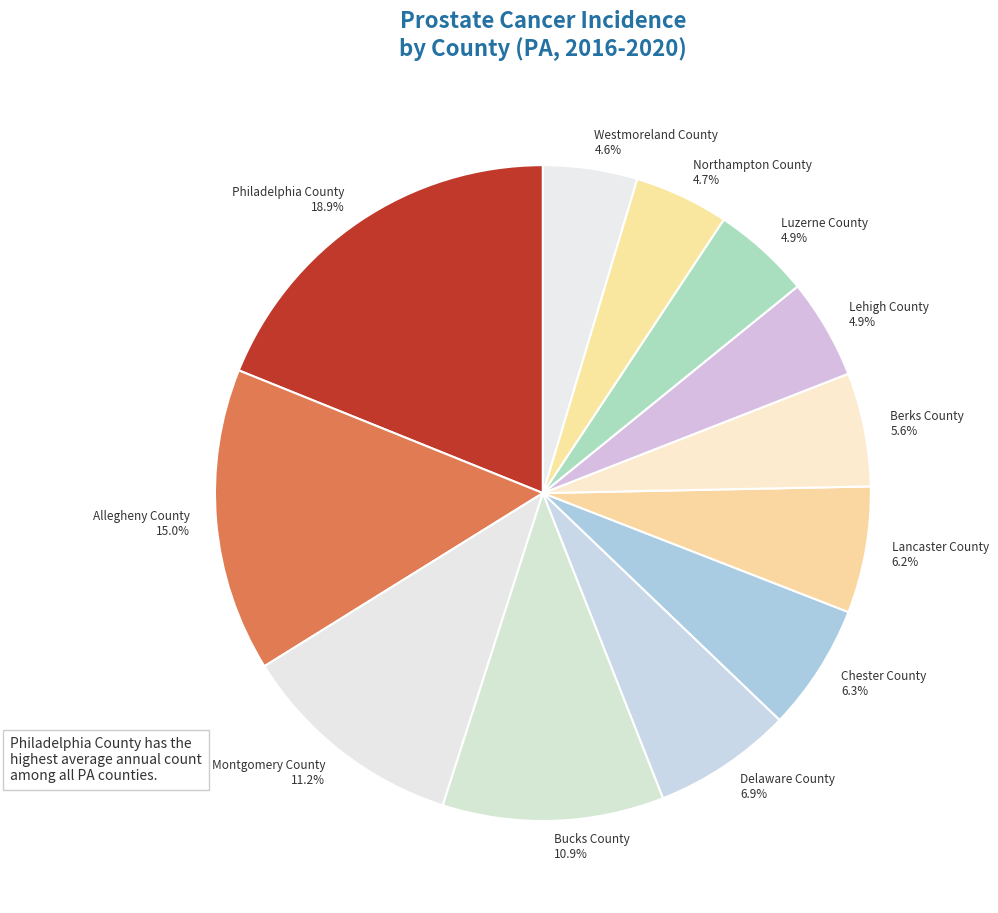

What is the largest slice in the pie chart?

Philadelphia County